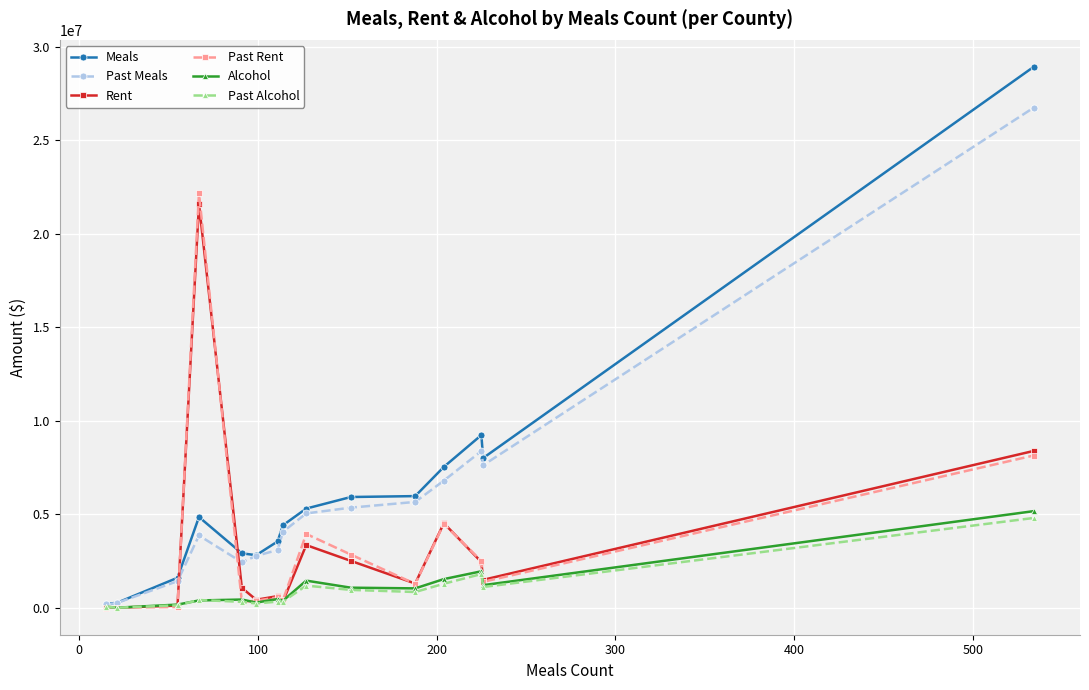

True or false: Meals has more than 0 interior local peaks.

True